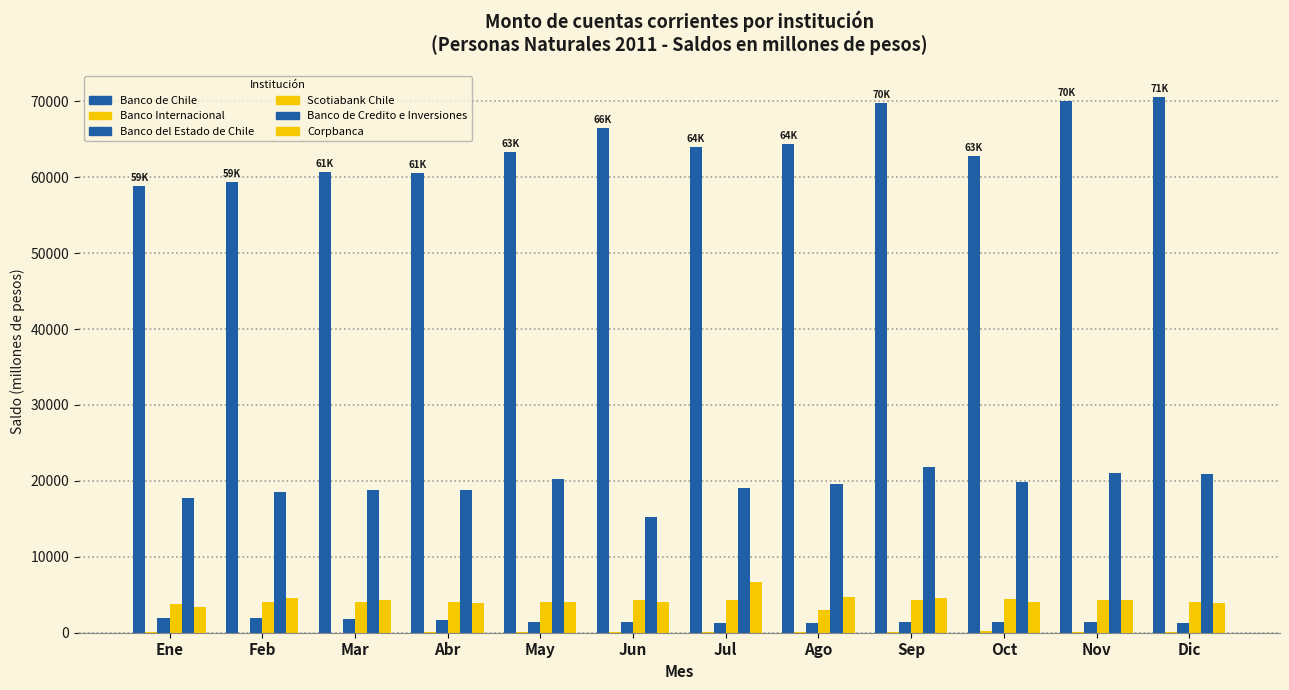

How many values in the Corpbanca series exceed 4269?

6